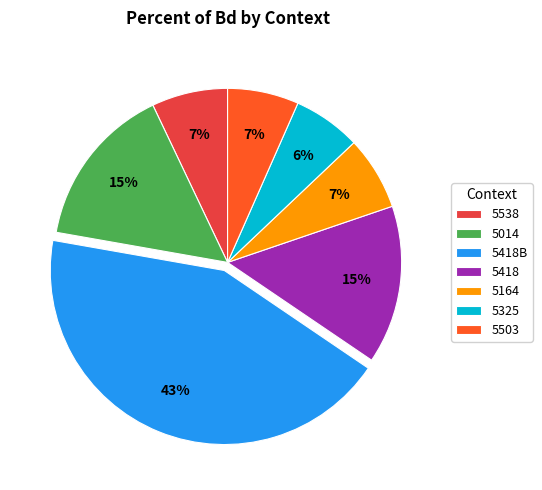

To the nearest percent, what is the difference between the largest and smallest slice percentages?

37%